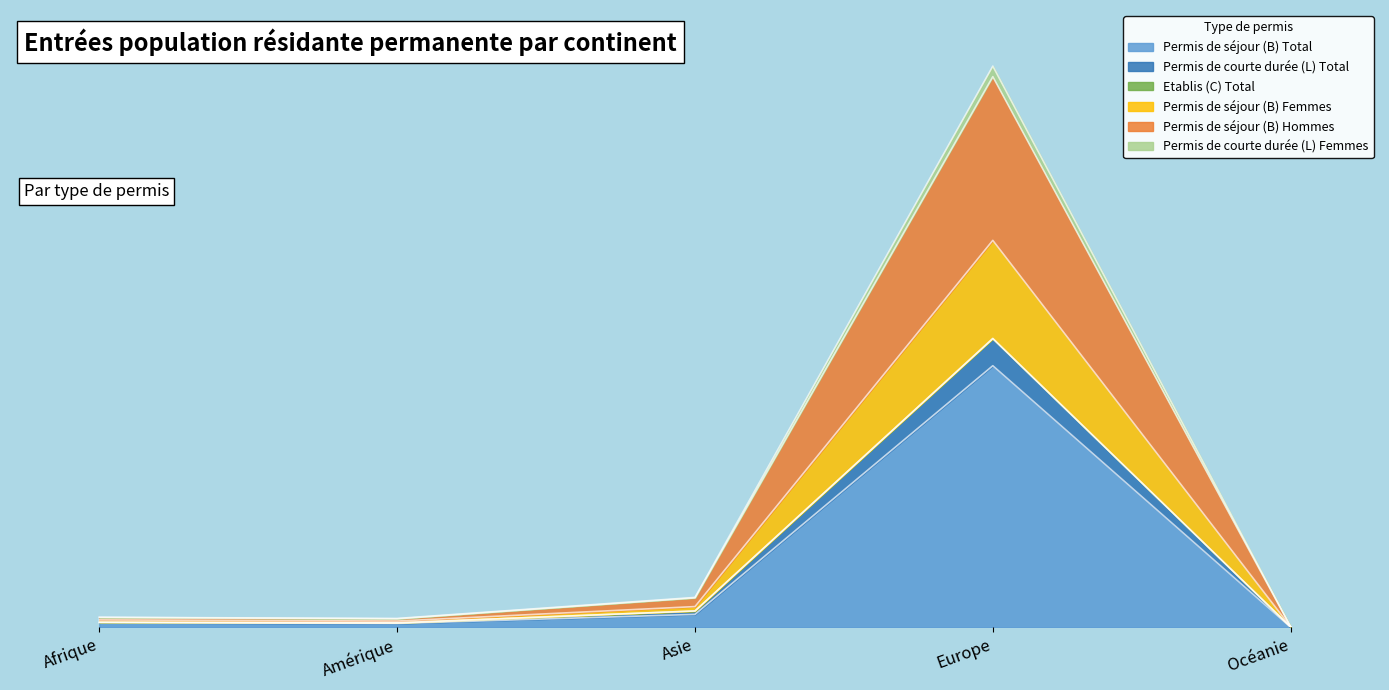

What is the total value across all series at Asie?

2333